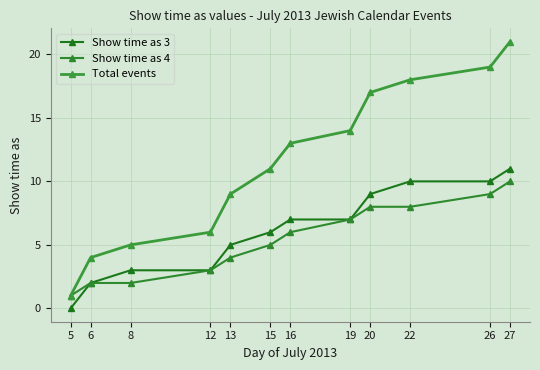

How many lines are shown in the chart?

3